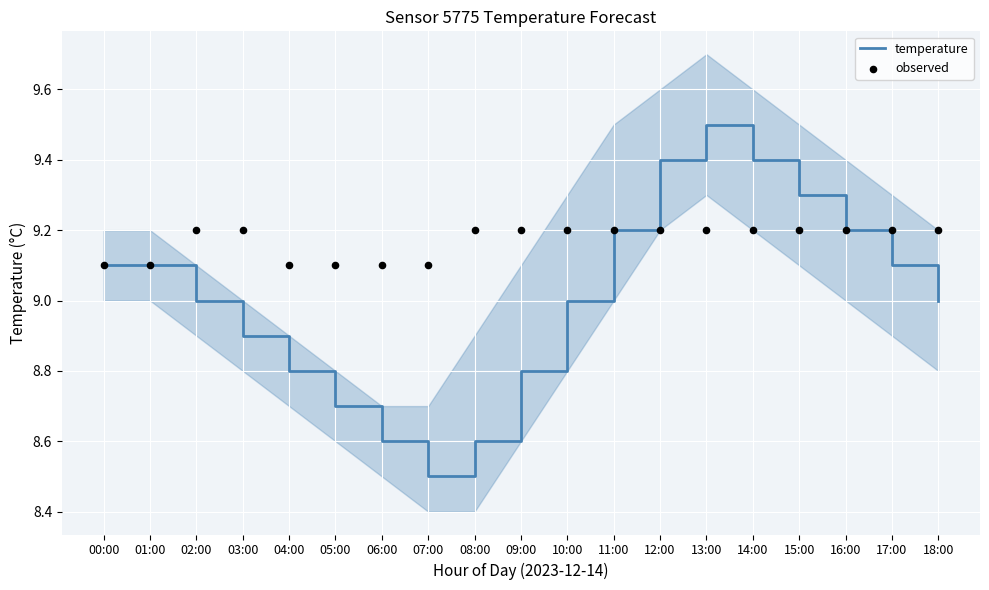

Which series contains the lowest Y value?

temperature